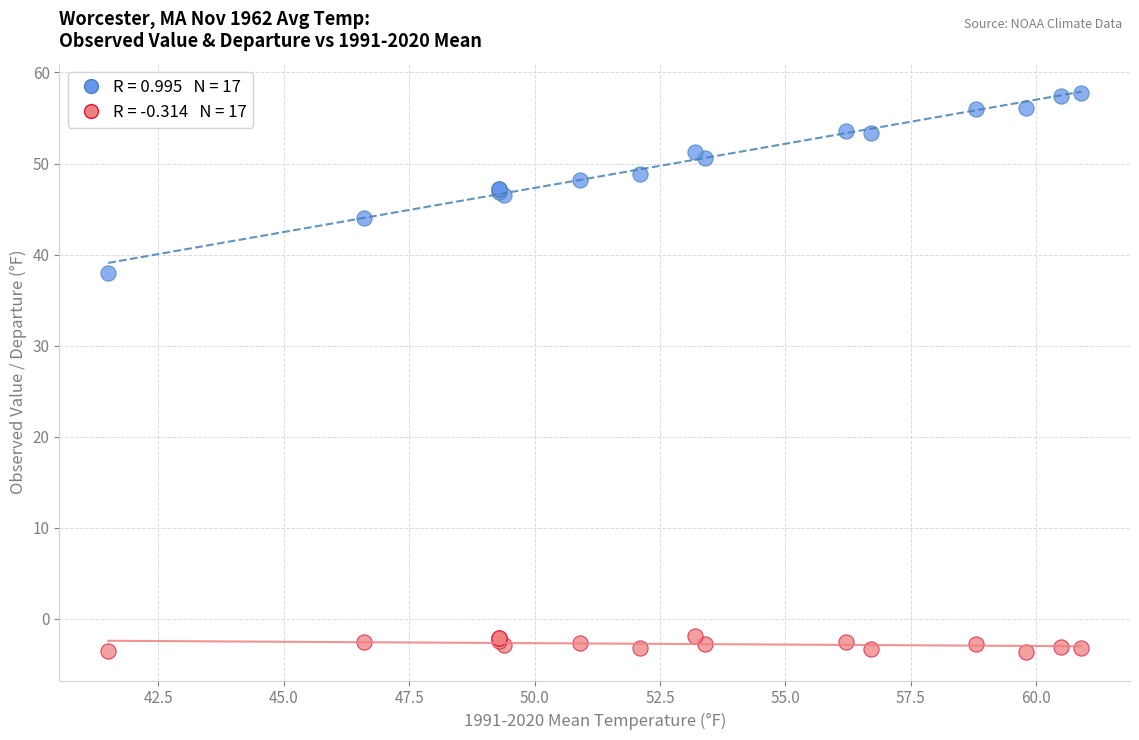

Across all series, what Y value is closest to 27?

38.0